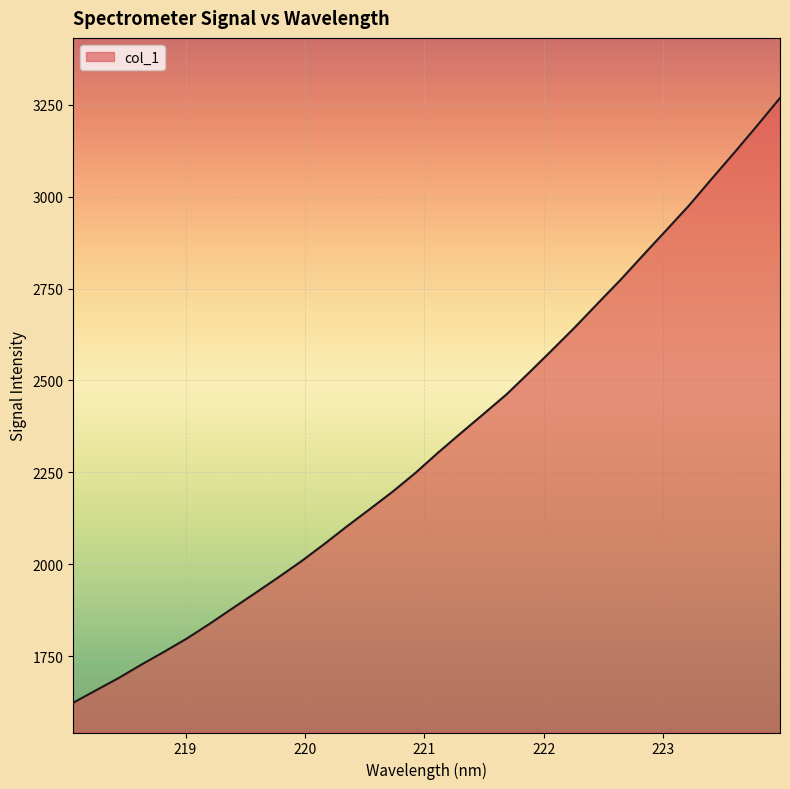

What is the smallest value displayed?

1623.0